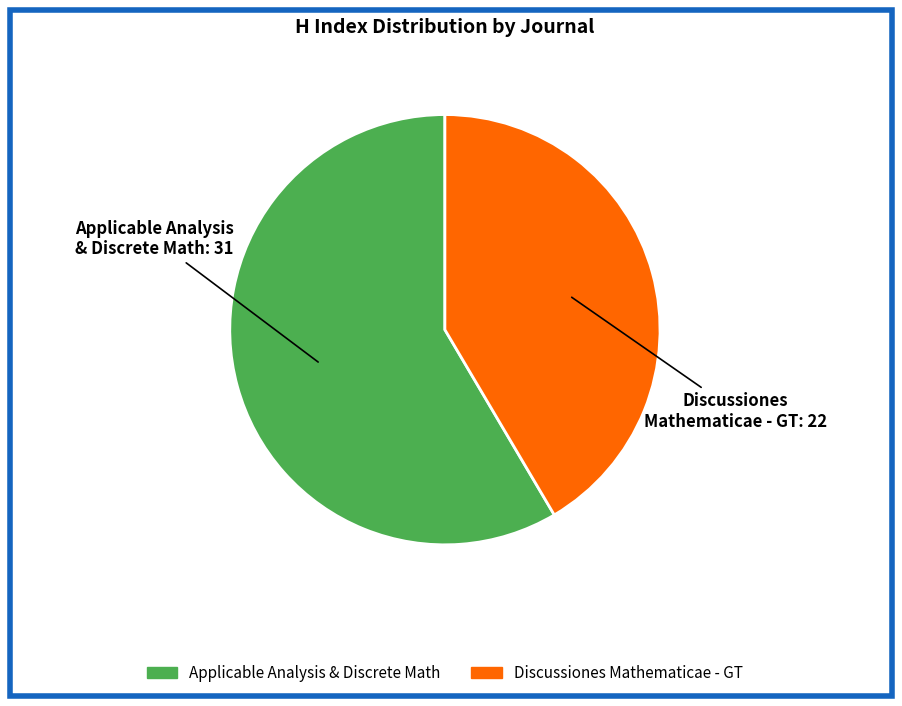

How many slices are in this pie chart?

2